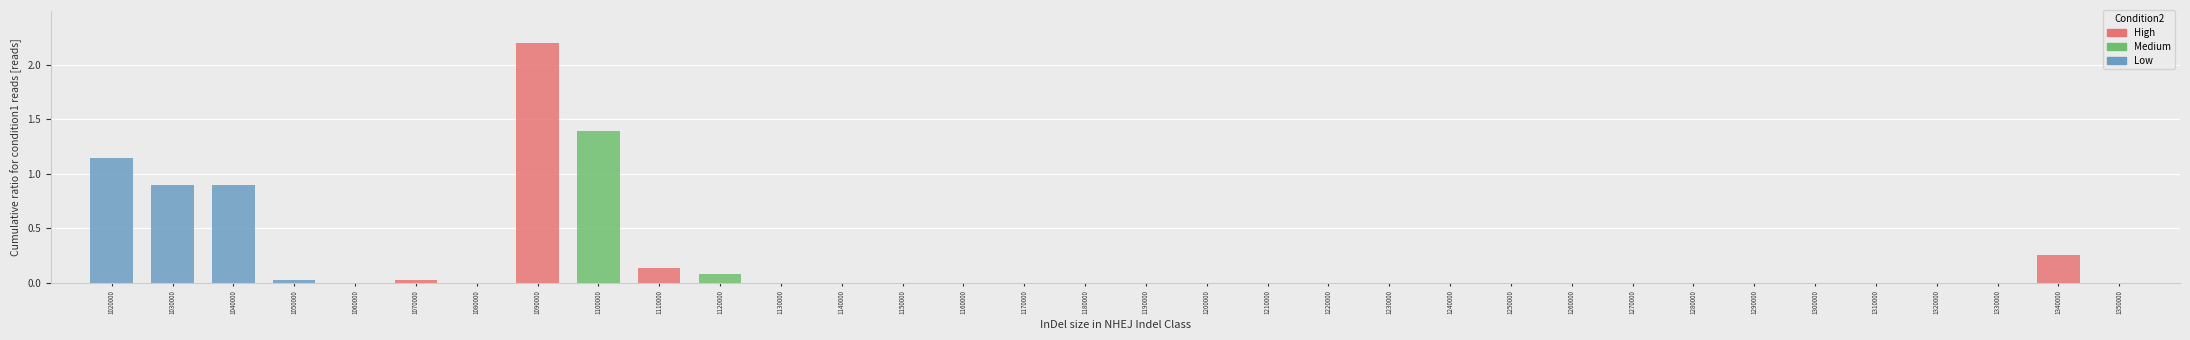

Which category has the highest value in the Low series?

1020000